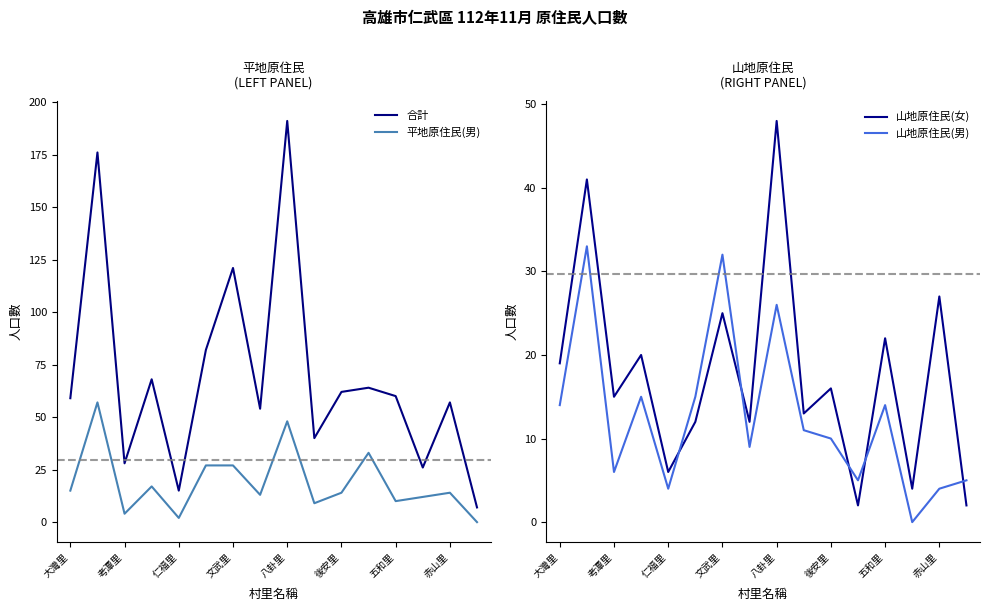

How many data points in 合計 are above 60?

7